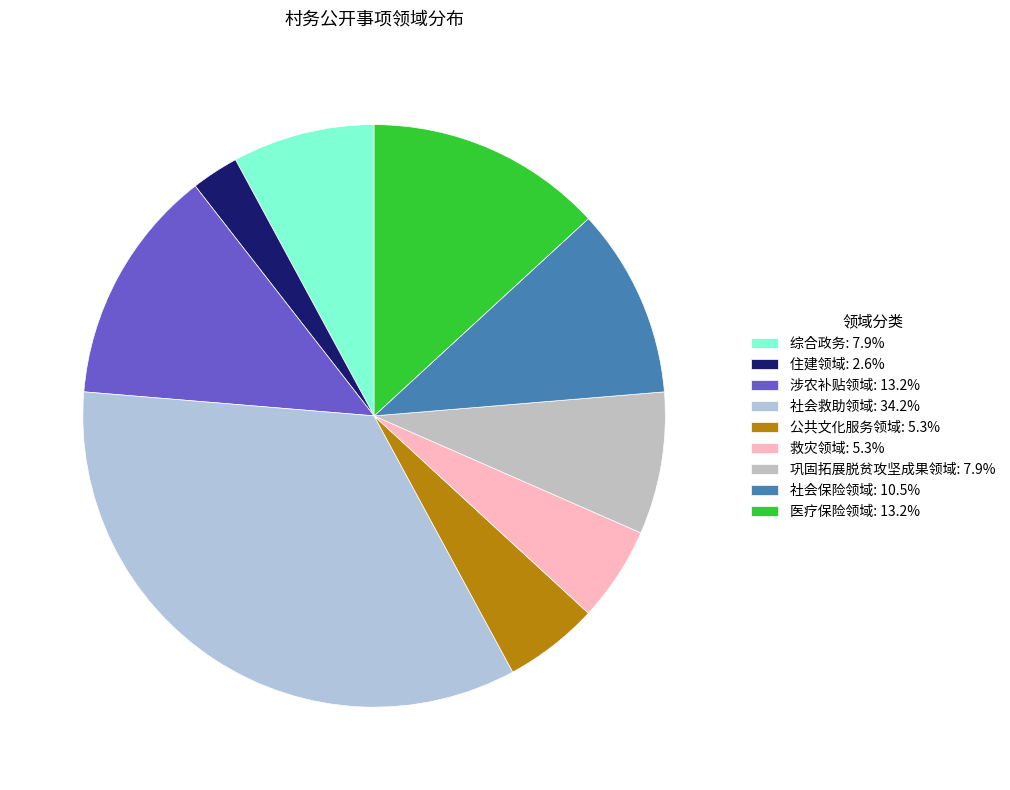

What percentage do 救灾领域 and 综合政务 together represent?

13.2%